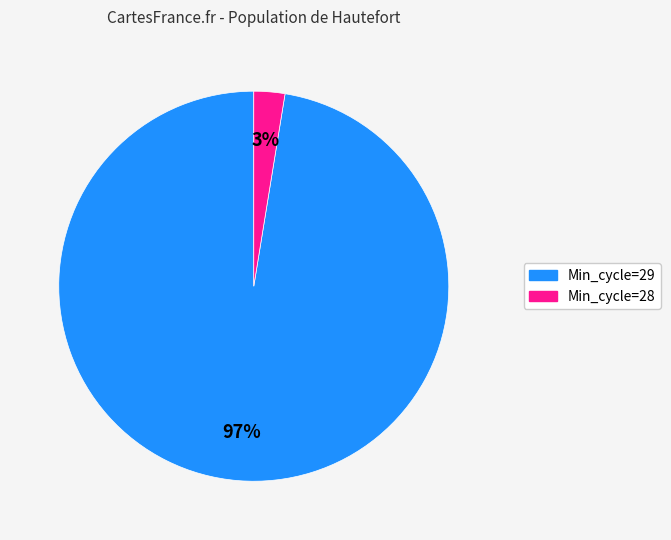

Does Min_cycle=29 account for over 50% of the chart?

Yes